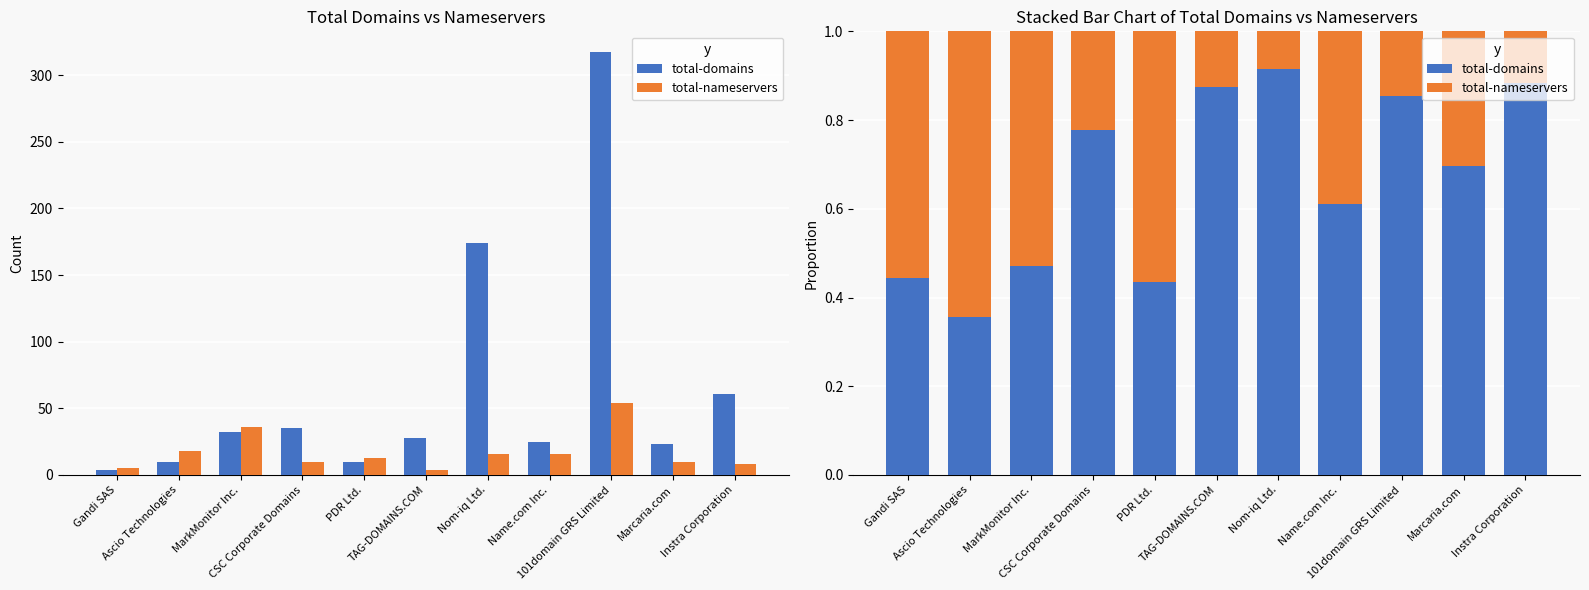

The value of total-domains at Gandi SAS is 0.4. True or false?

True